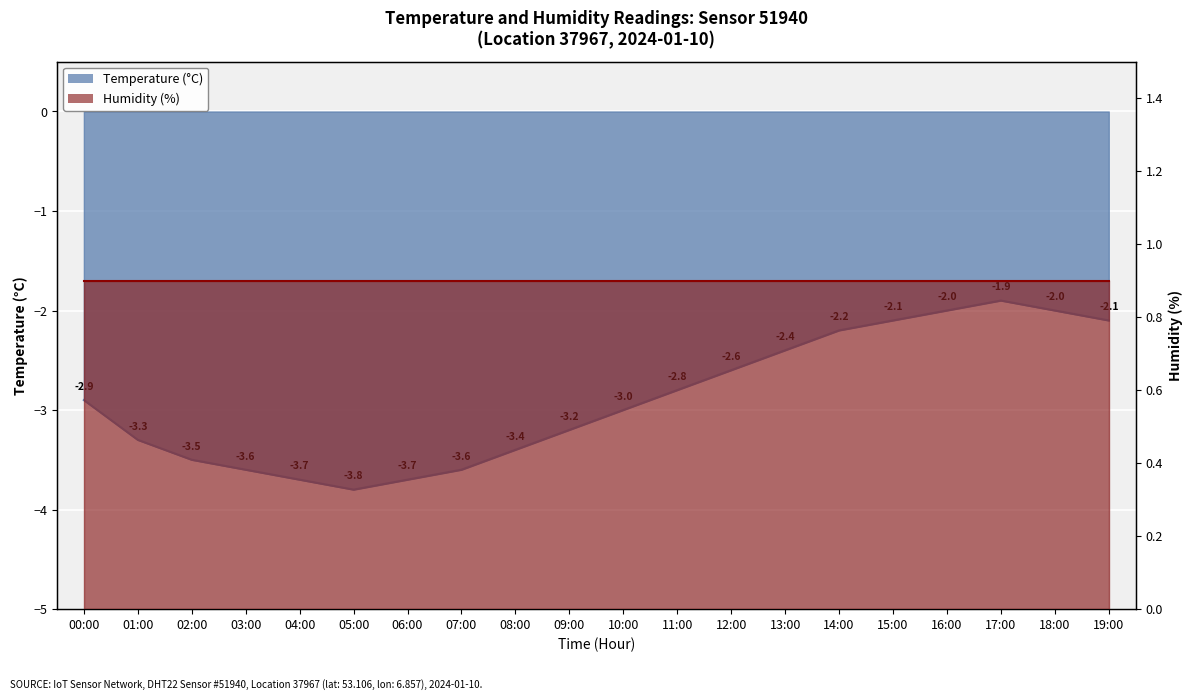

How many categories are shown in the chart?

20